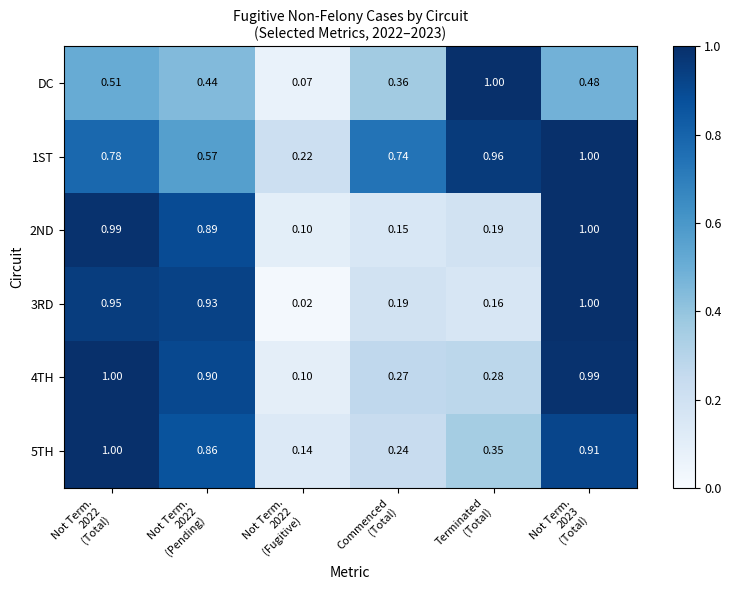

Reading right to left, transcribe all the data shown in this chart.

DC: Not Term.
2023
(Total)=0.5	Terminated
(Total)=1.0	Commenced
(Total)=0.4	Not Term.
2022
(Fugitive)=0.1	Not Term.
2022
(Pending)=0.4	Not Term.
2022
(Total)=0.5
1ST: Not Term.
2023
(Total)=1.0	Terminated
(Total)=1.0	Commenced
(Total)=0.7	Not Term.
2022
(Fugitive)=0.2	Not Term.
2022
(Pending)=0.6	Not Term.
2022
(Total)=0.8
2ND: Not Term.
2023
(Total)=1.0	Terminated
(Total)=0.2	Commenced
(Total)=0.1	Not Term.
2022
(Fugitive)=0.1	Not Term.
2022
(Pending)=0.9	Not Term.
2022
(Total)=1.0
3RD: Not Term.
2023
(Total)=1.0	Terminated
(Total)=0.2	Commenced
(Total)=0.2	Not Term.
2022
(Fugitive)=0.0	Not Term.
2022
(Pending)=0.9	Not Term.
2022
(Total)=0.9
4TH: Not Term.
2023
(Total)=1.0	Terminated
(Total)=0.3	Commenced
(Total)=0.3	Not Term.
2022
(Fugitive)=0.1	Not Term.
2022
(Pending)=0.9	Not Term.
2022
(Total)=1.0
5TH: Not Term.
2023
(Total)=0.9	Terminated
(Total)=0.3	Commenced
(Total)=0.2	Not Term.
2022
(Fugitive)=0.1	Not Term.
2022
(Pending)=0.9	Not Term.
2022
(Total)=1.0